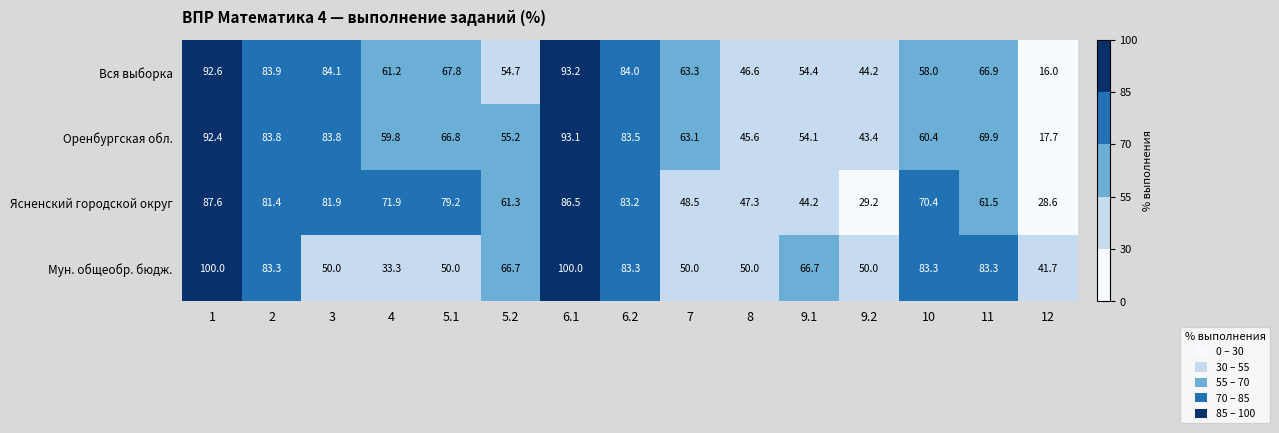

List the labels in order of Ясненский городской округ value, smallest first.

12, 9.2, 9.1, 8, 7, 5.2, 11, 10, 4, 5.1, 2, 3, 6.2, 6.1, 1